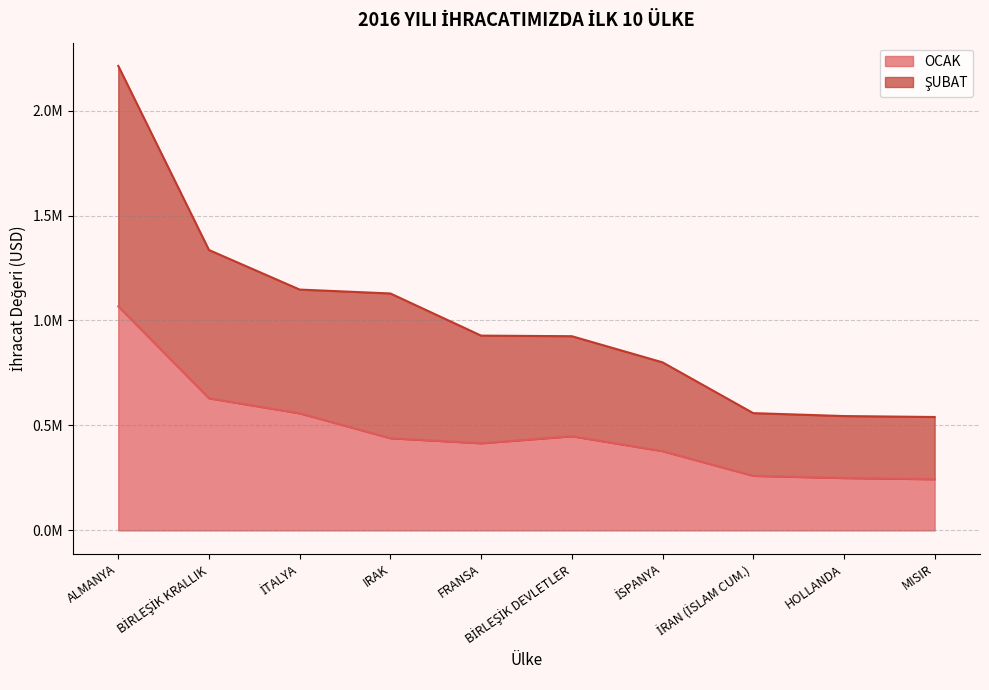

Is the value of OCAK at BİRLEŞİK DEVLETLER greater than the value of ŞUBAT at BİRLEŞİK KRALLIK?

No